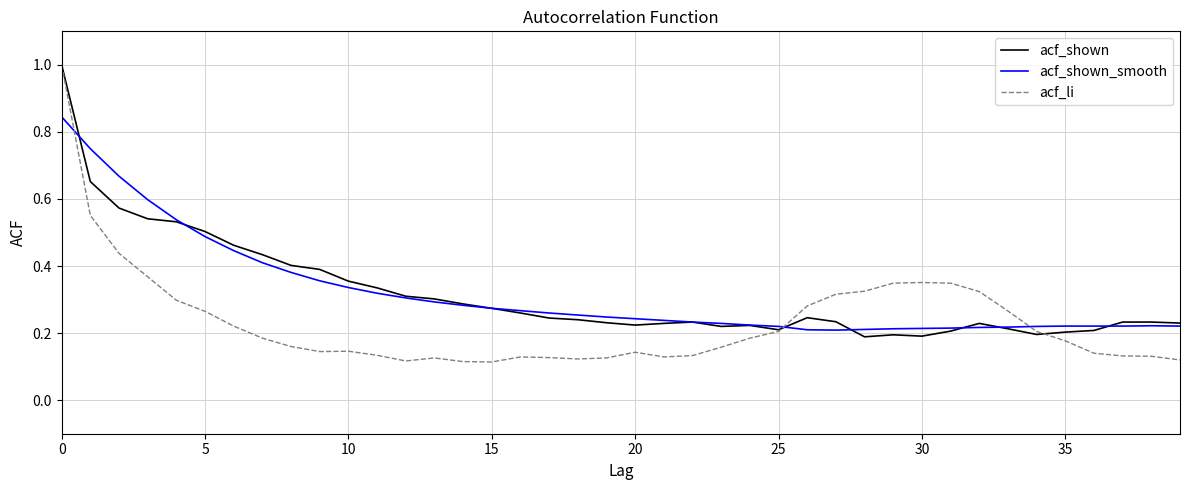

Which series has the widest spread of values?

acf_li